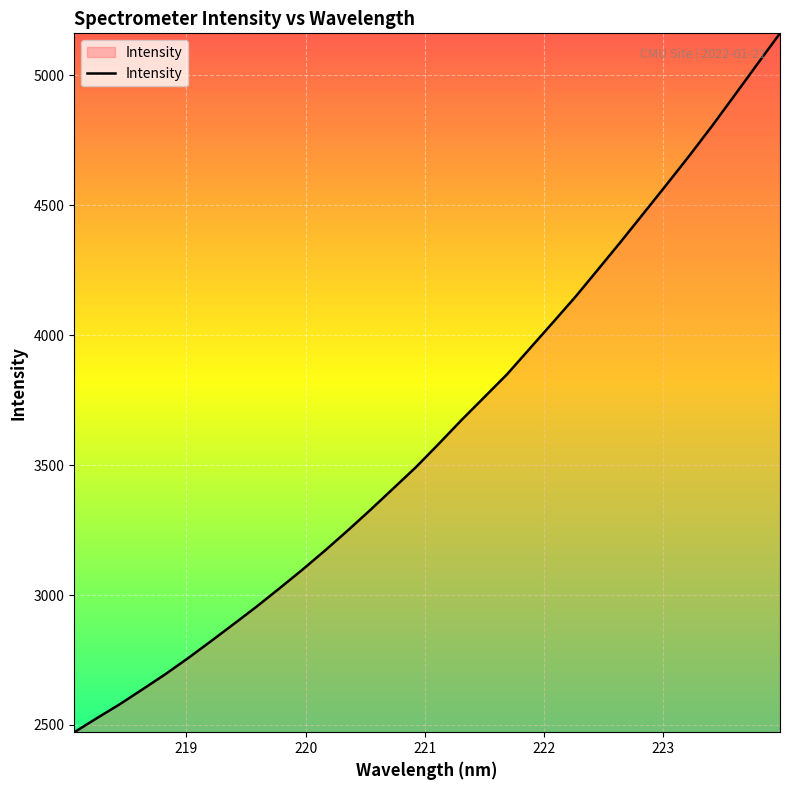

What is the difference between the maximum and minimum values?

2689.8